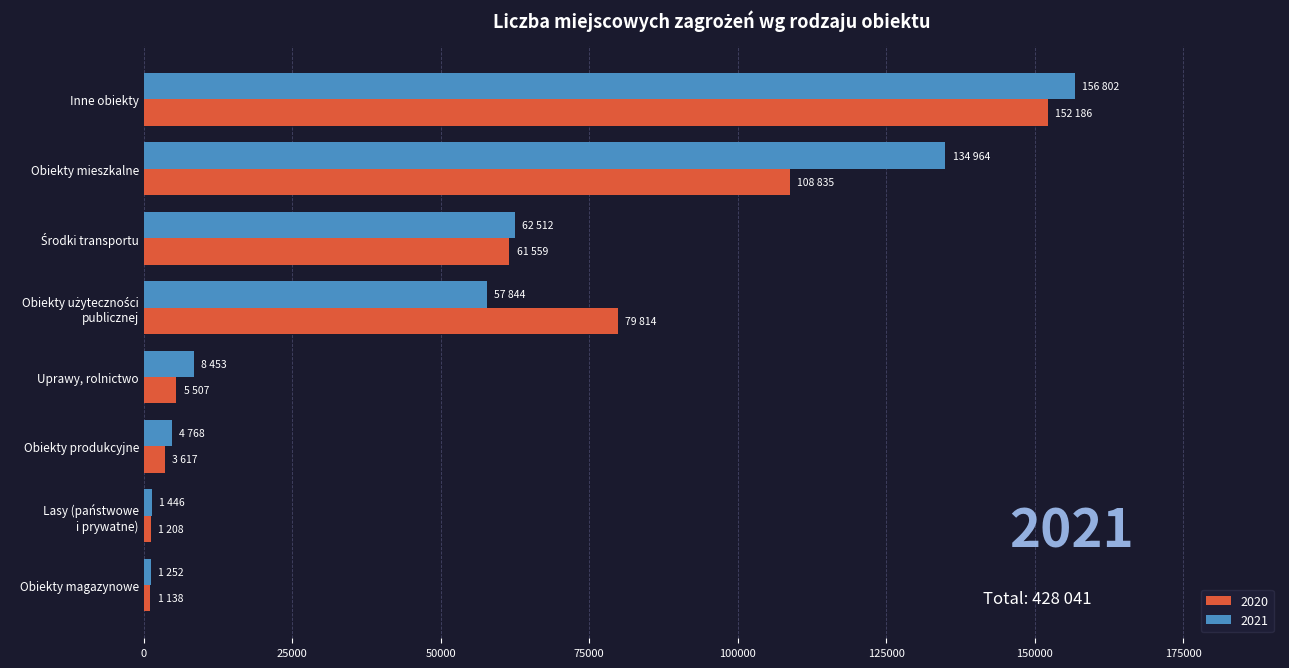

What is the average value of the 2021 series?

53505